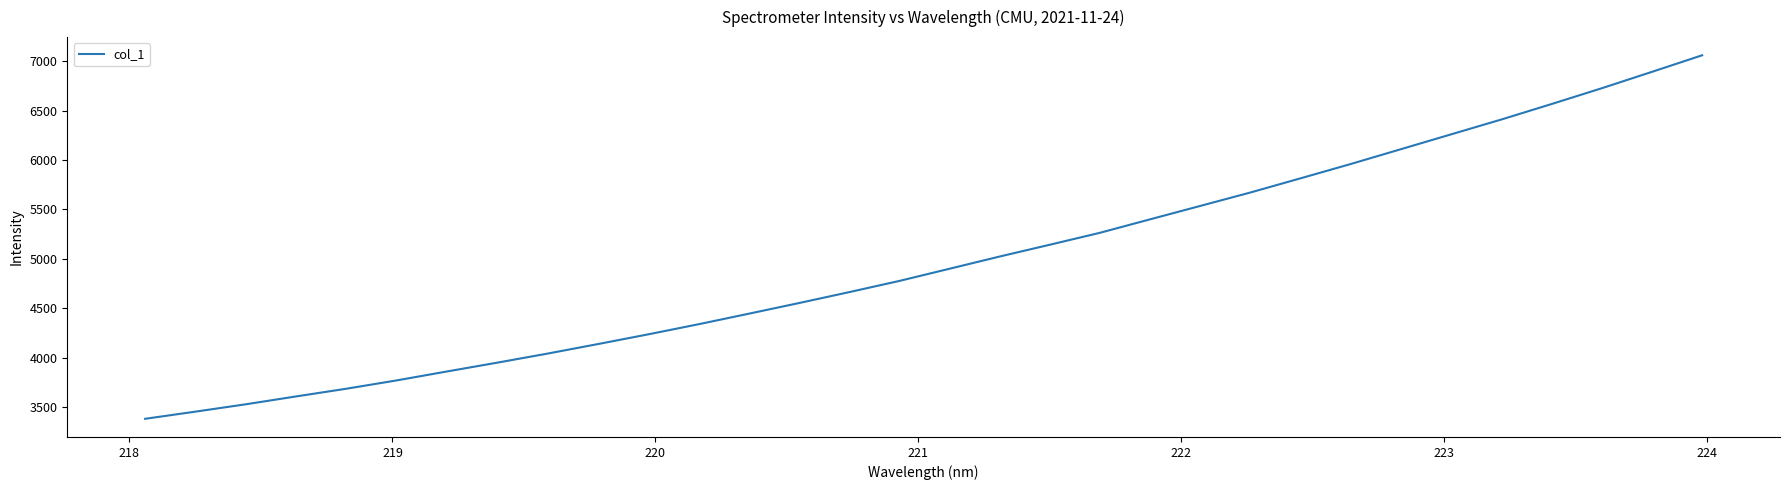

What is the maximum value shown in the chart?

7058.7